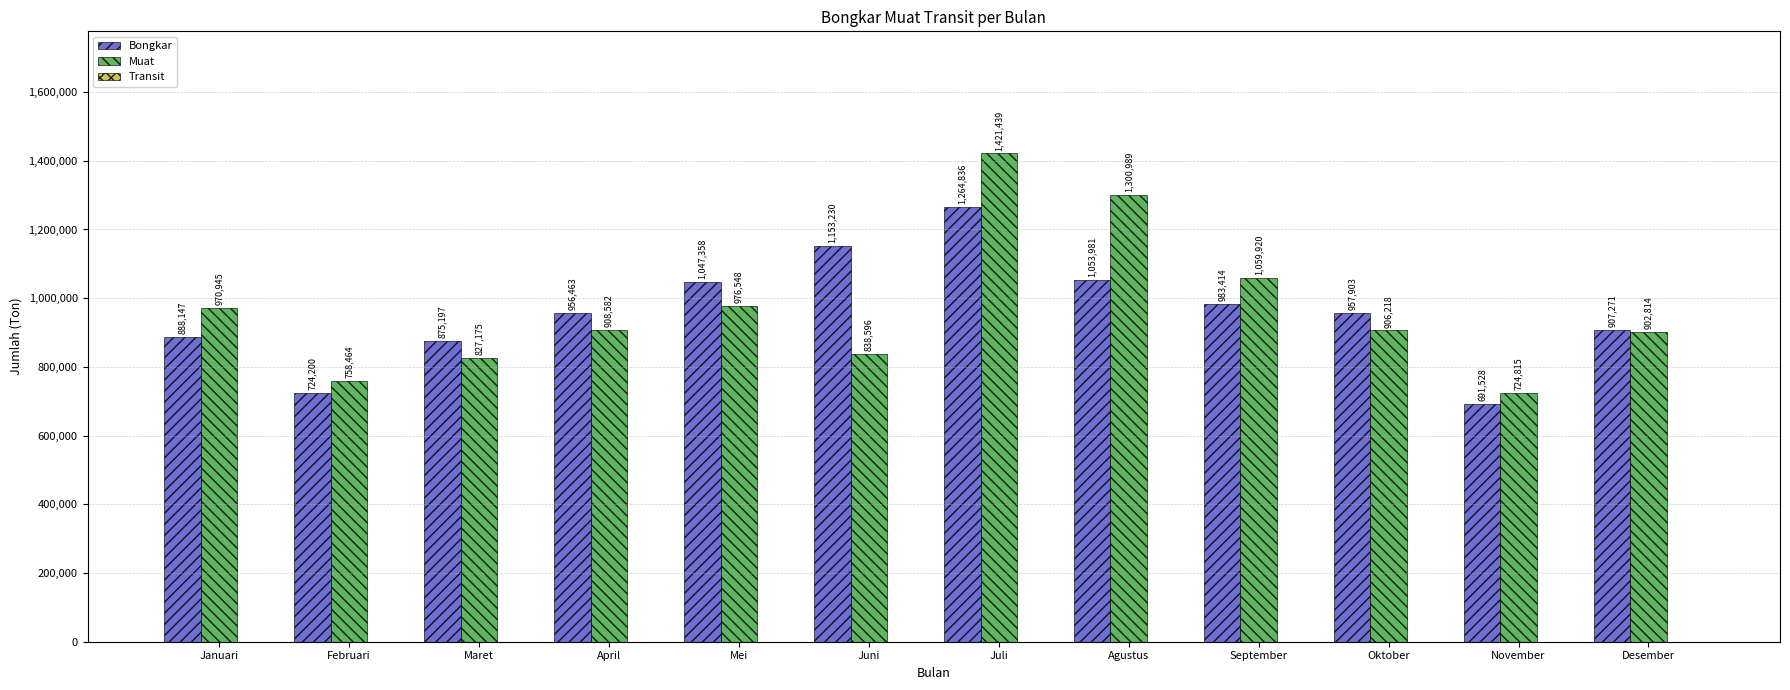

What is the sum of all Bongkar values?

11503528